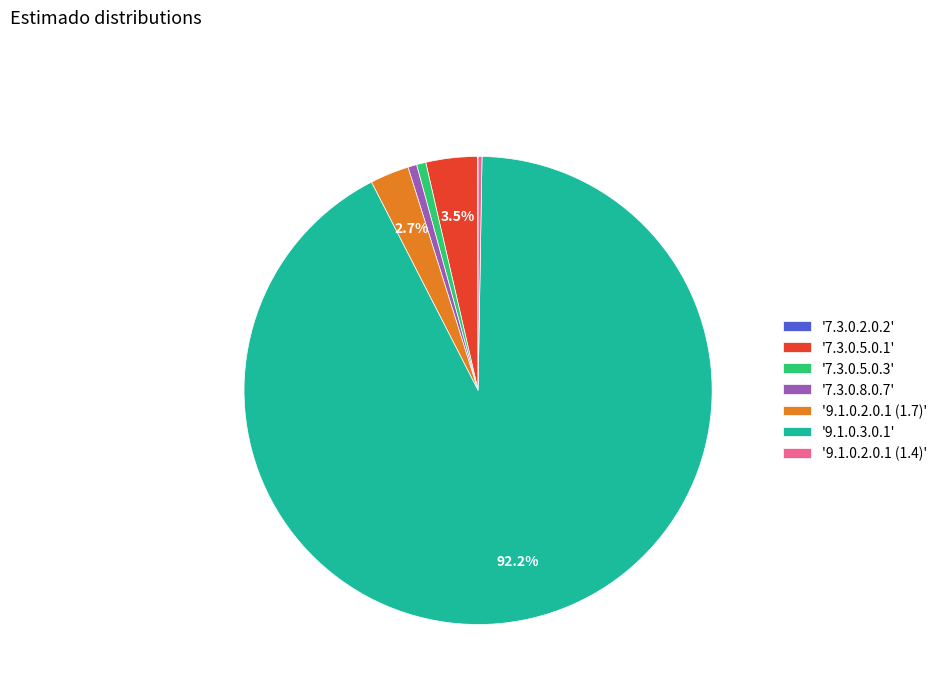

What is the largest slice in the pie chart?

'9.1.0.3.0.1'